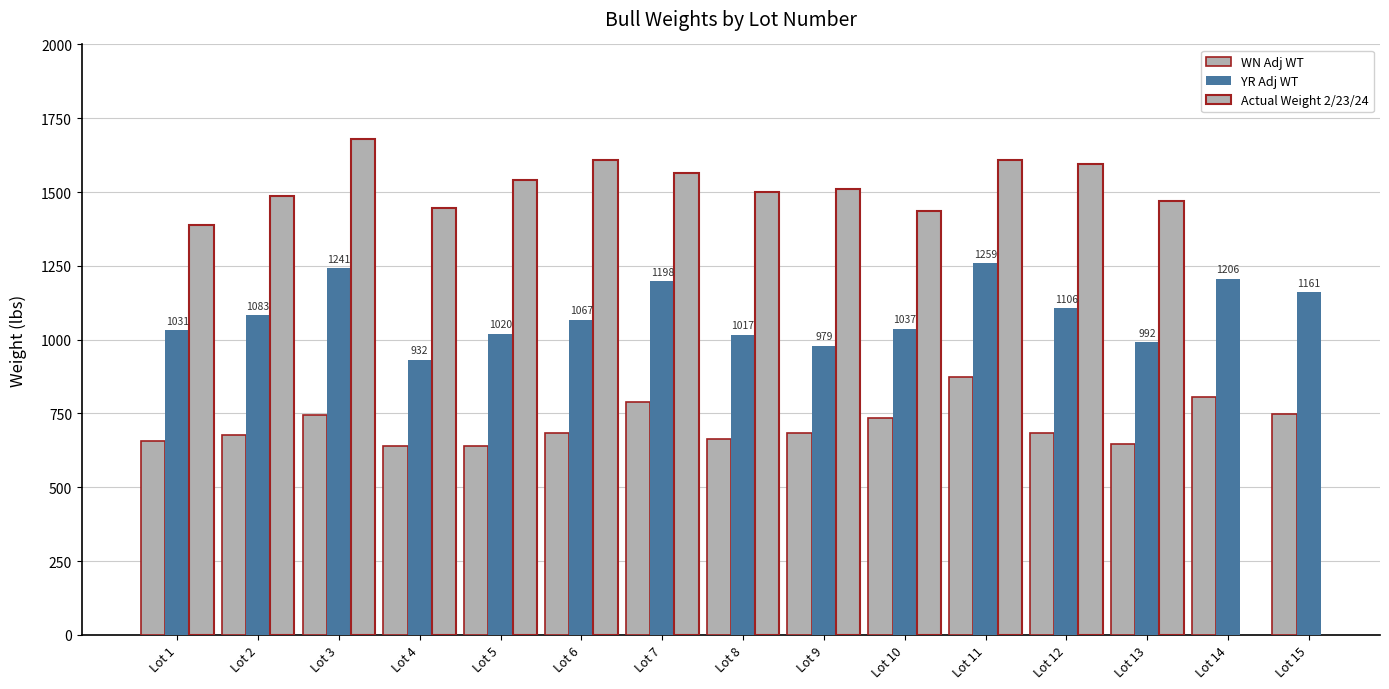

What value does the WN Adj WT series have at Lot 7?

790.0